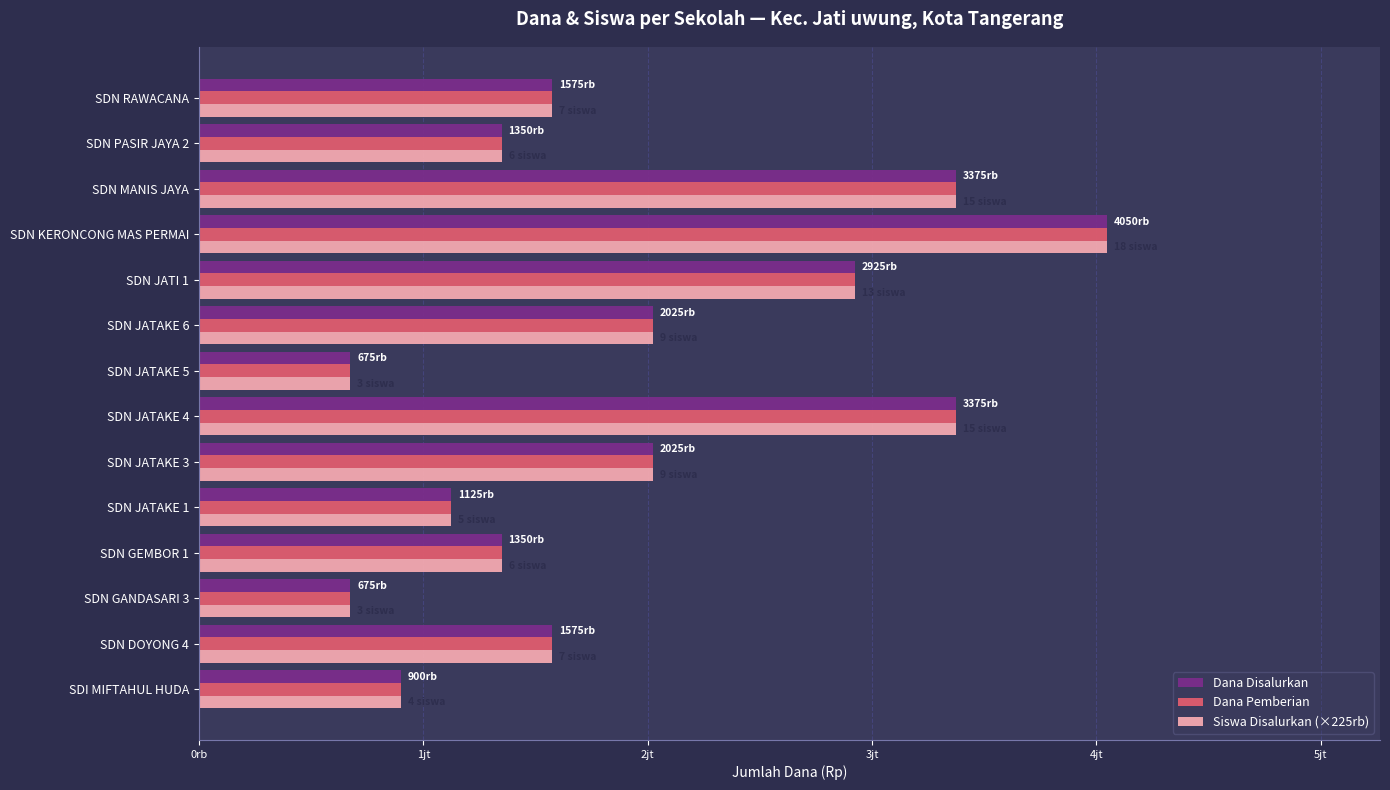

What is the difference between the maximum and minimum values in the Dana Disalurkan series?

3375000